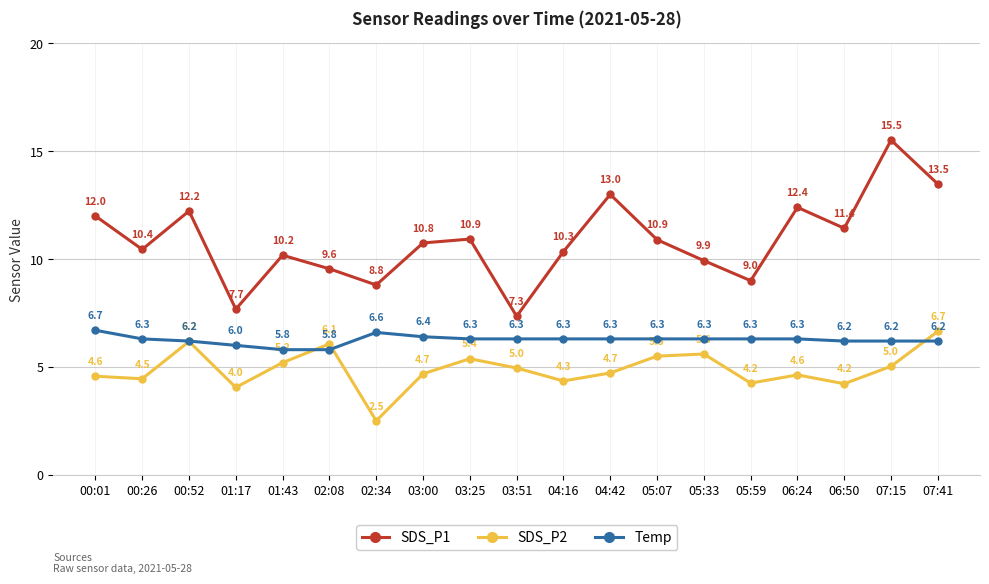

True or false: Temp and SDS_P2 cross at least once.

True